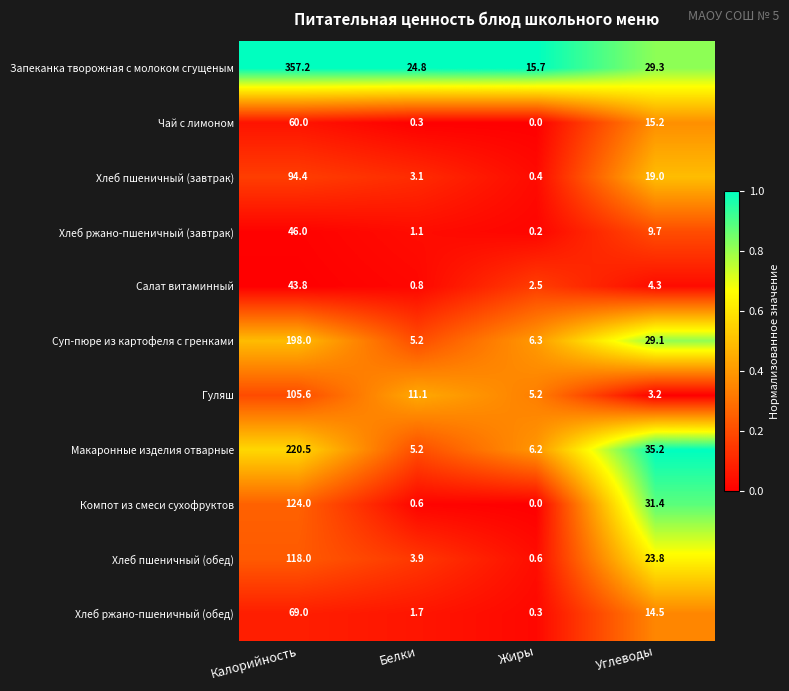

Which series has the largest total across all categories?

Запеканка творожная с молоком сгущеным